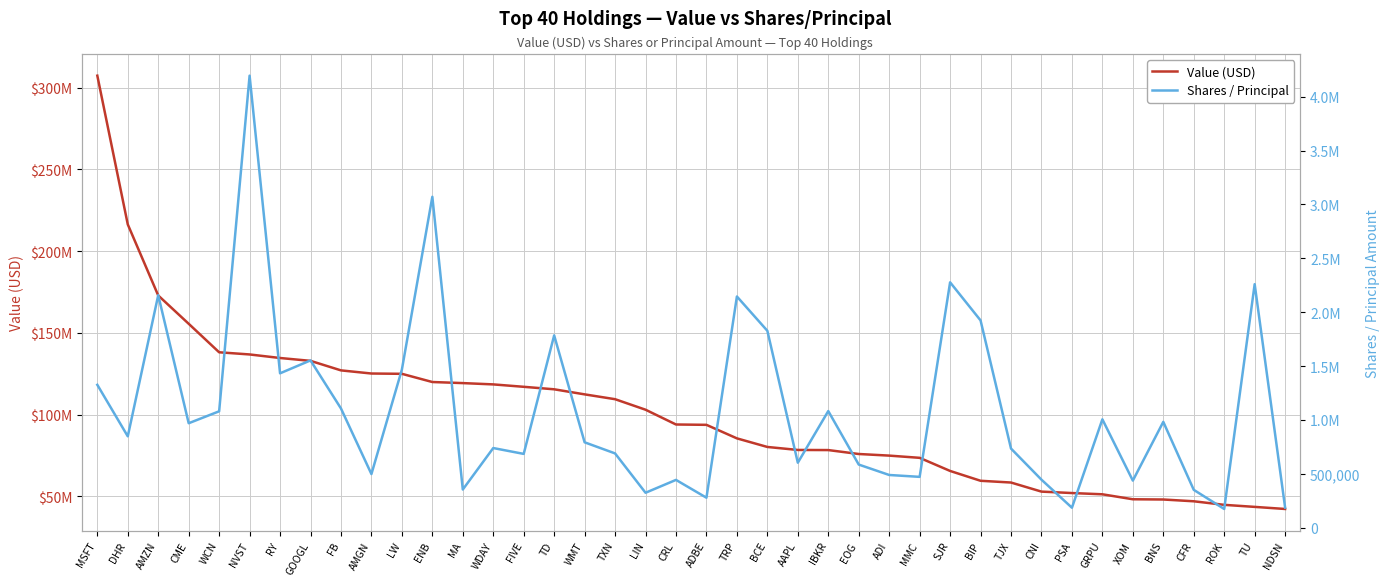

What is the sum of all Value (USD) values?

4035065183